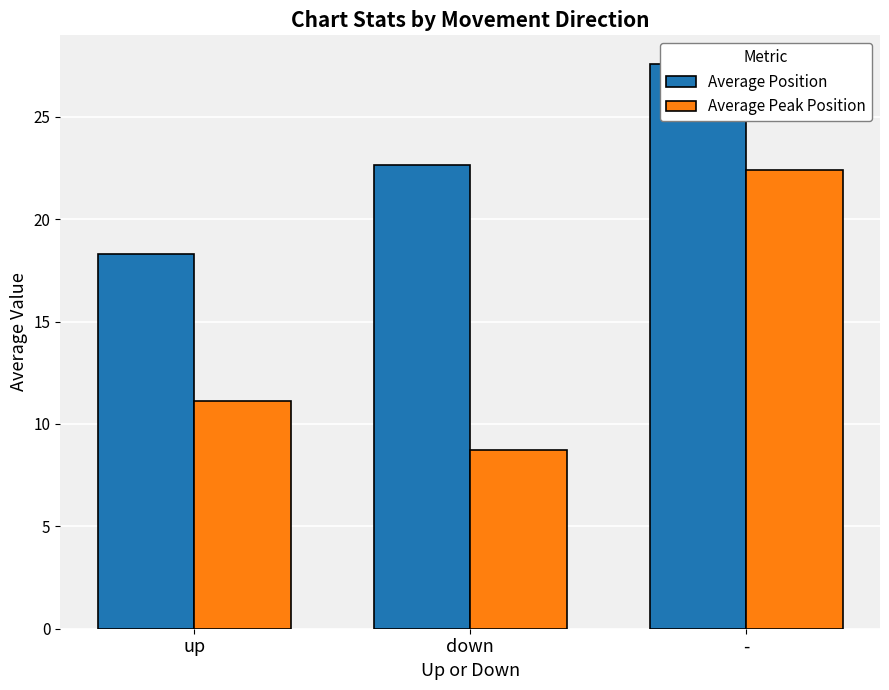

At how many categories does at least one series exceed 21?

2